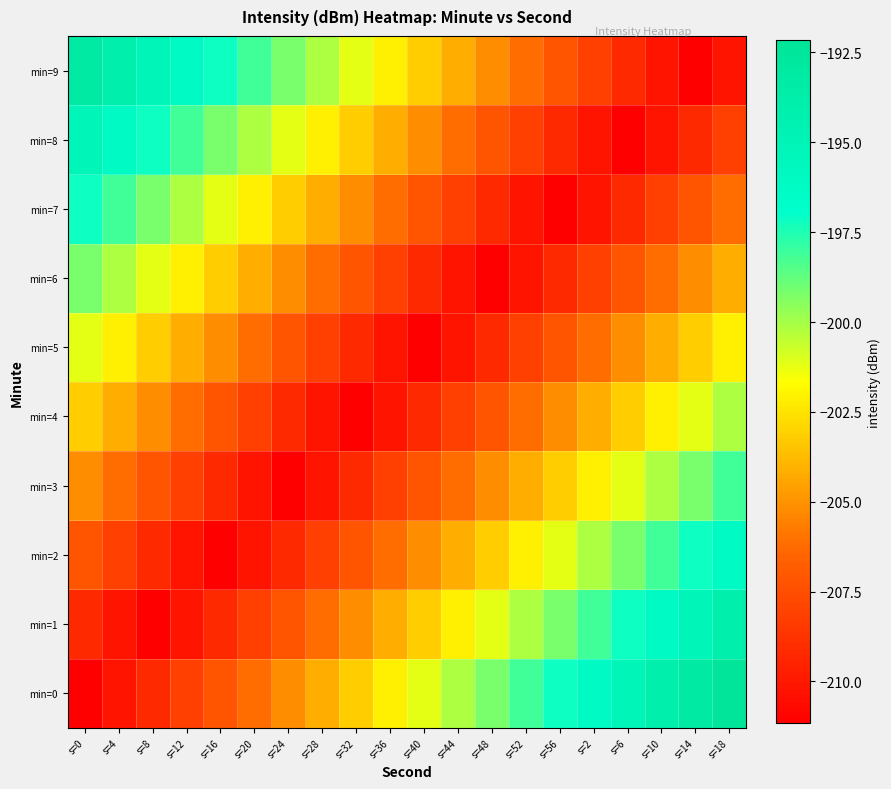

At which category does the chart reach its peak across all series?

s=18